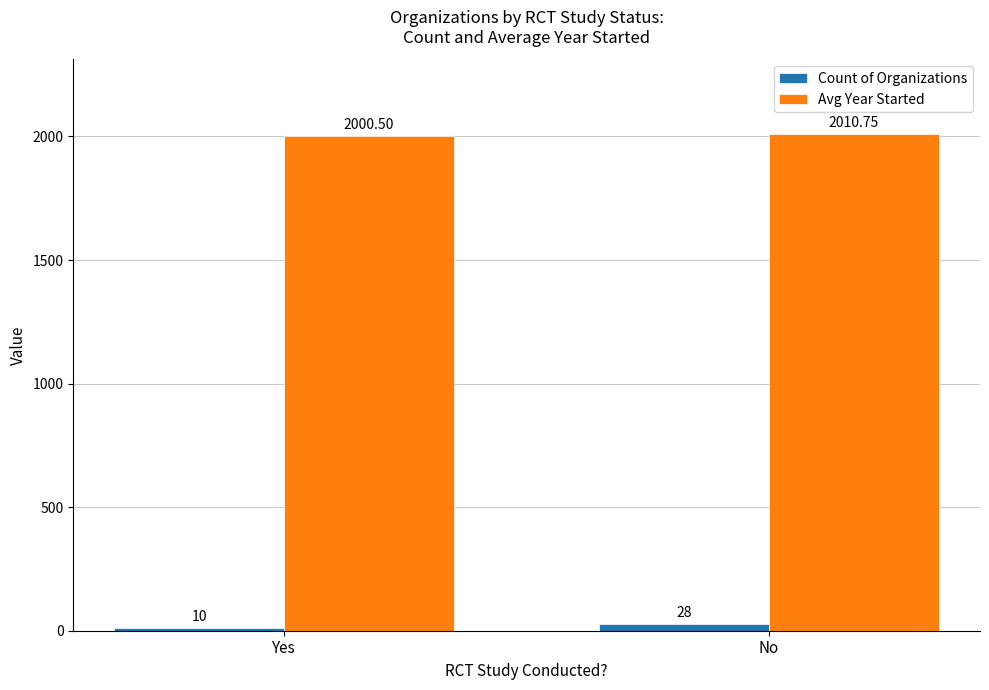

At how many categories does at least one series exceed 677?

2